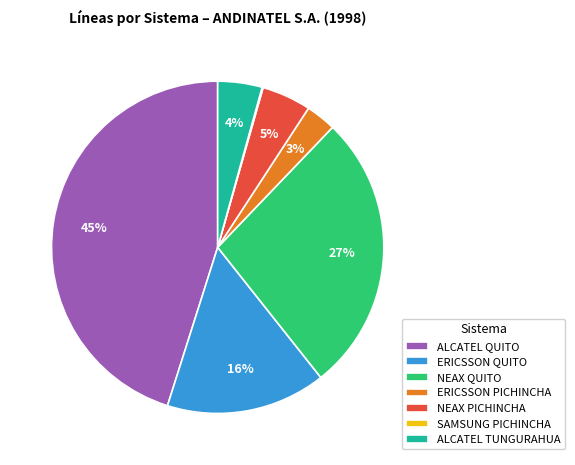

To the nearest percent, what portion does ALCATEL TUNGURAHUA represent?

4%